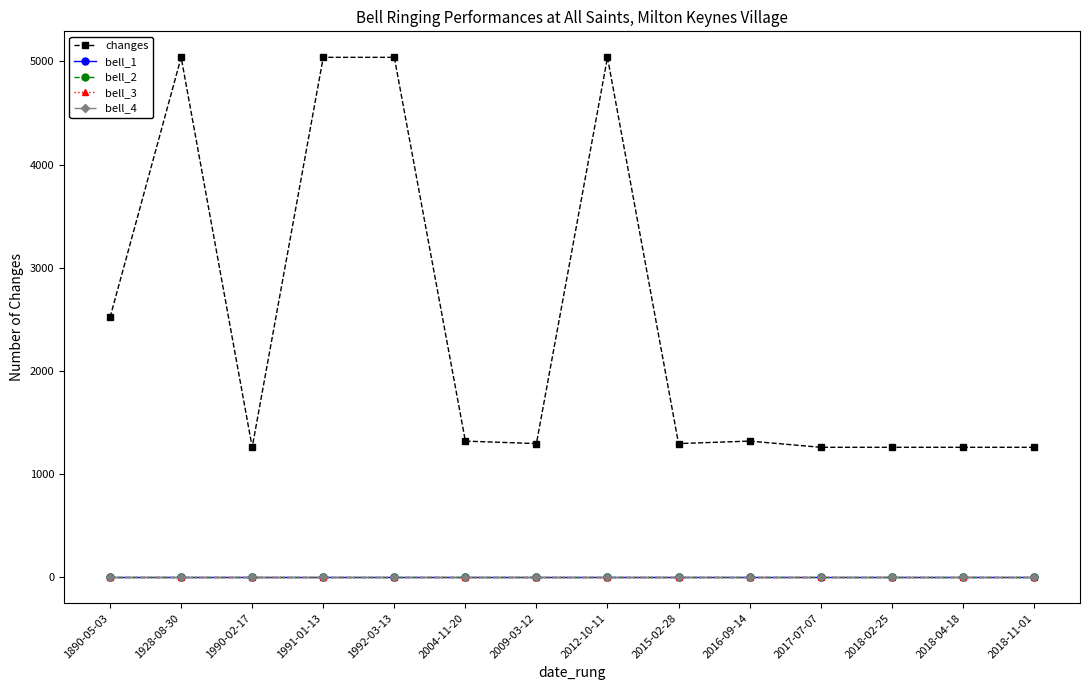

What is the value of the bell_2 point at the 10th from the left?

2